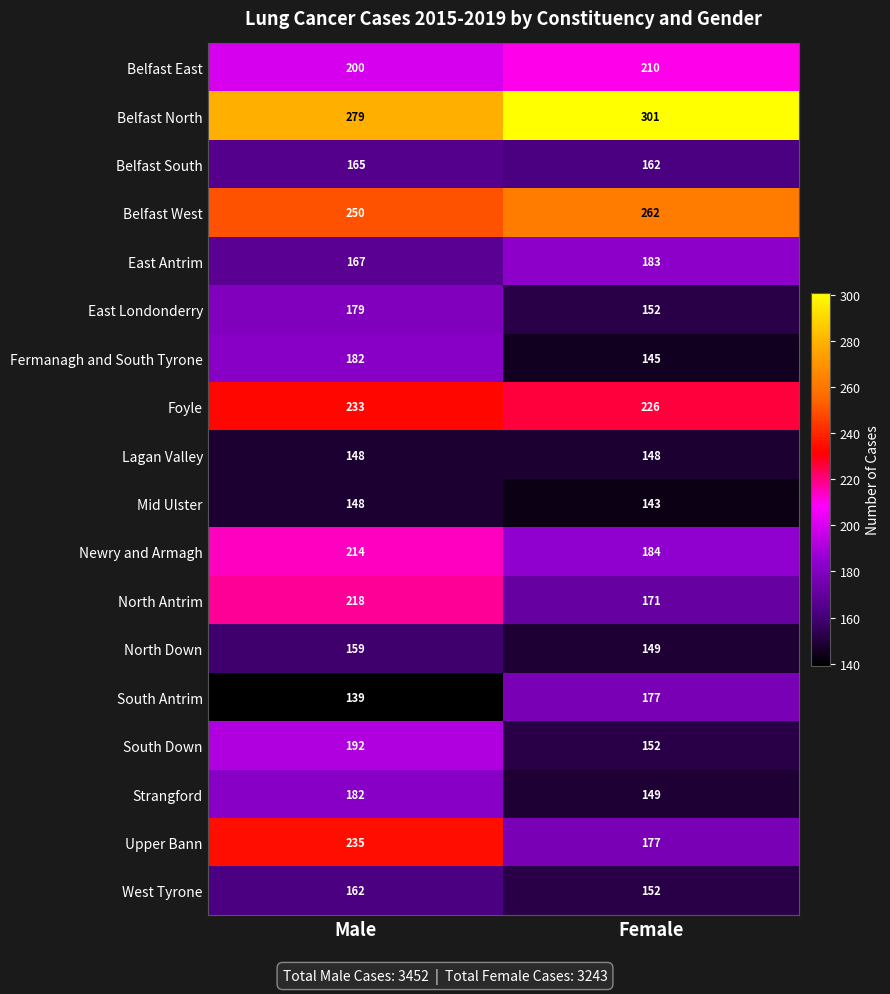

At which label is Mid Ulster closest to 145?

Female